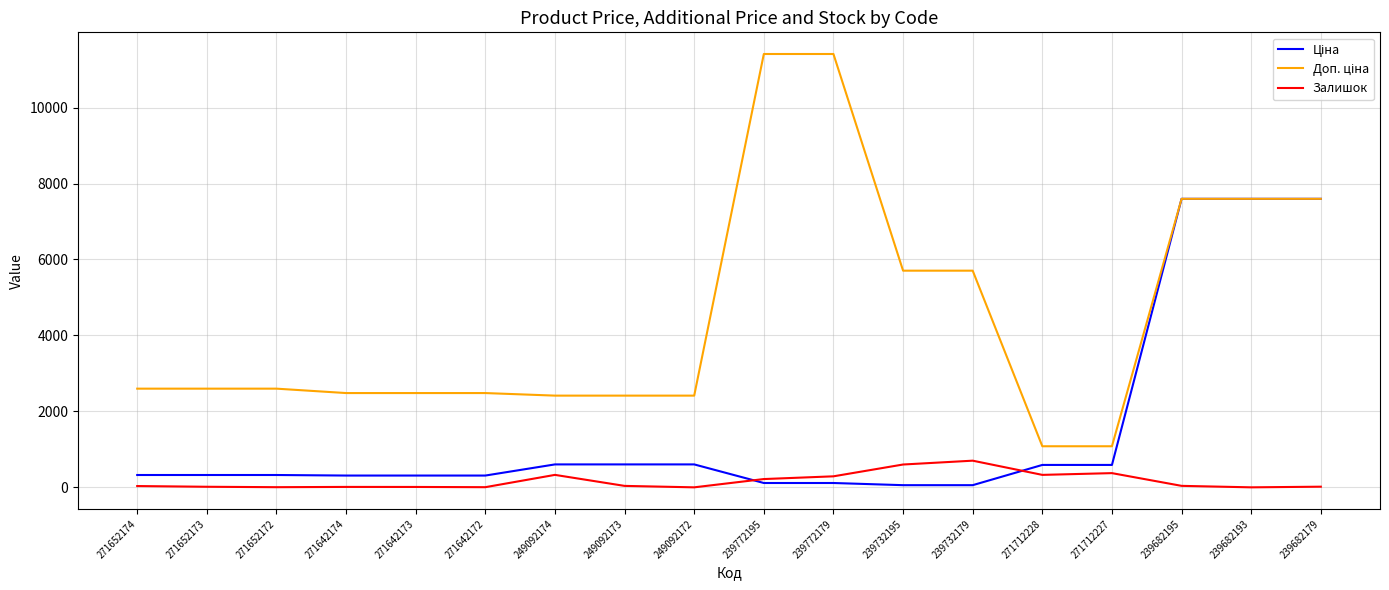

How many lines are shown in the chart?

3